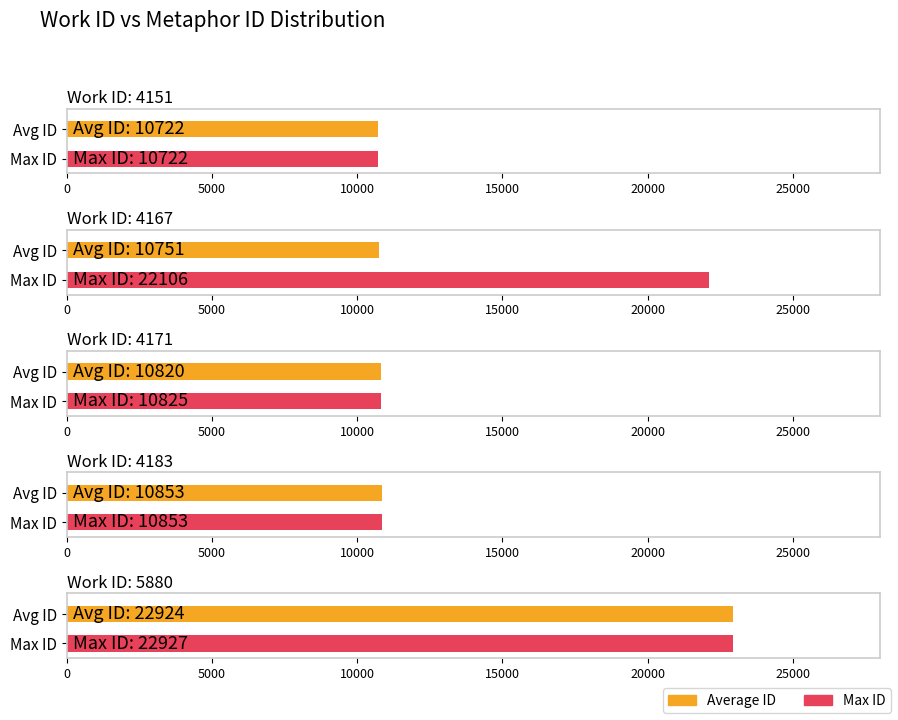

At which label does id reach its peak?

22927